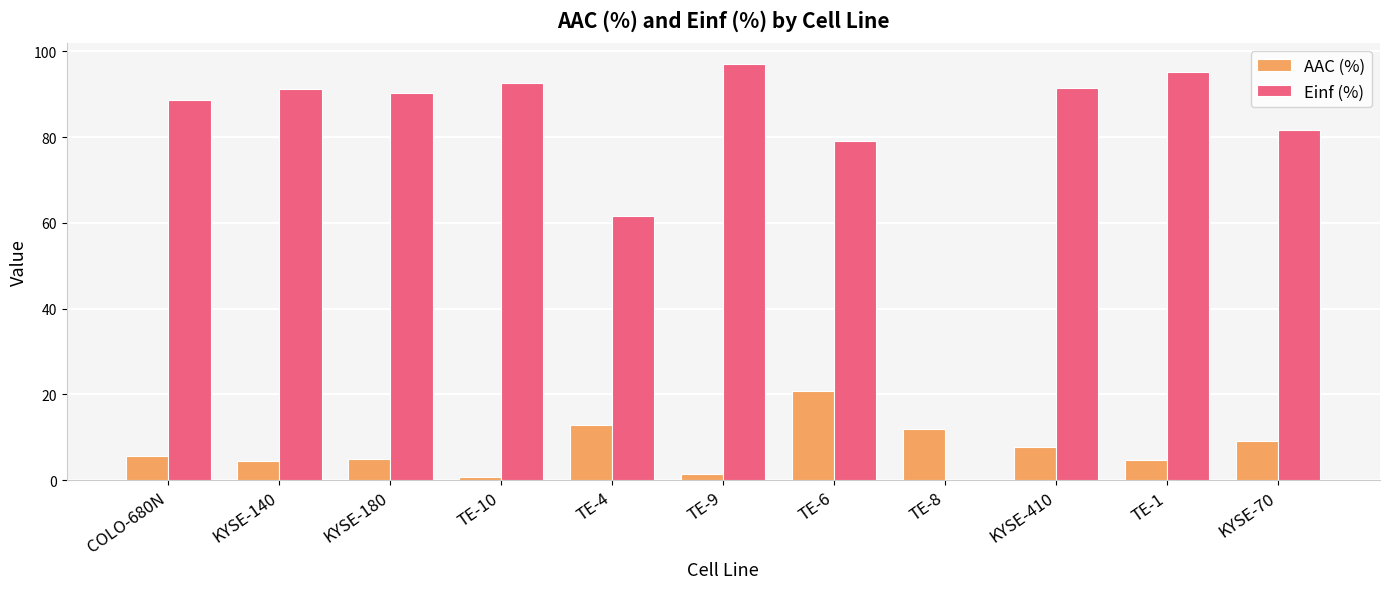

Is the value of Einf (%) at KYSE-180 greater than the value of AAC (%) at KYSE-140?

Yes